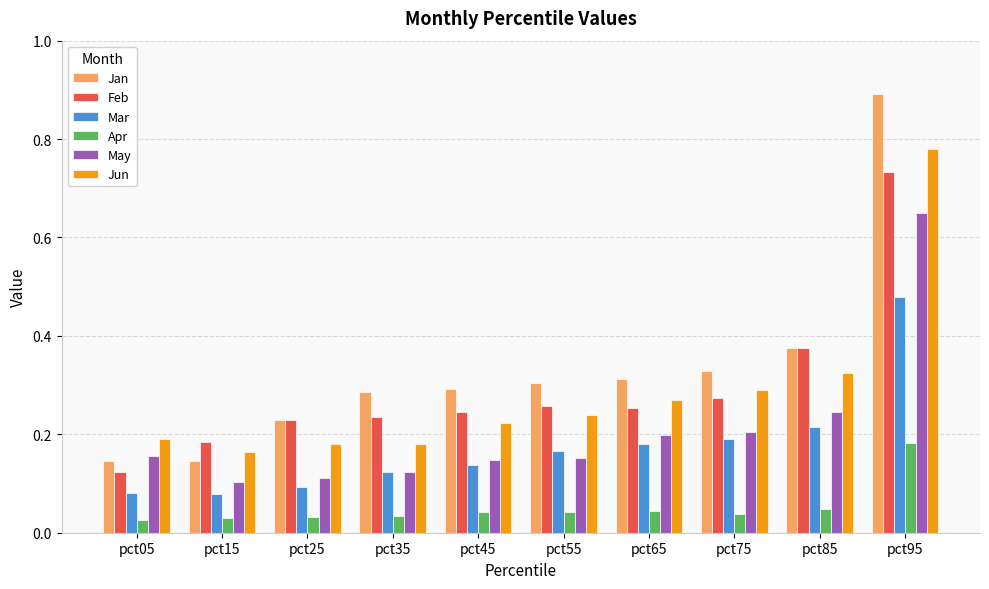

How many bars are there in total?

60